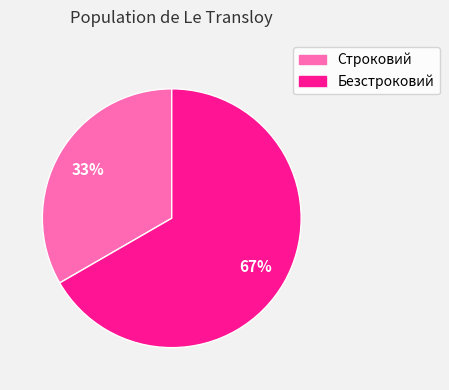

Combined, do Строковий and Безстроковий account for over 50%?

Yes